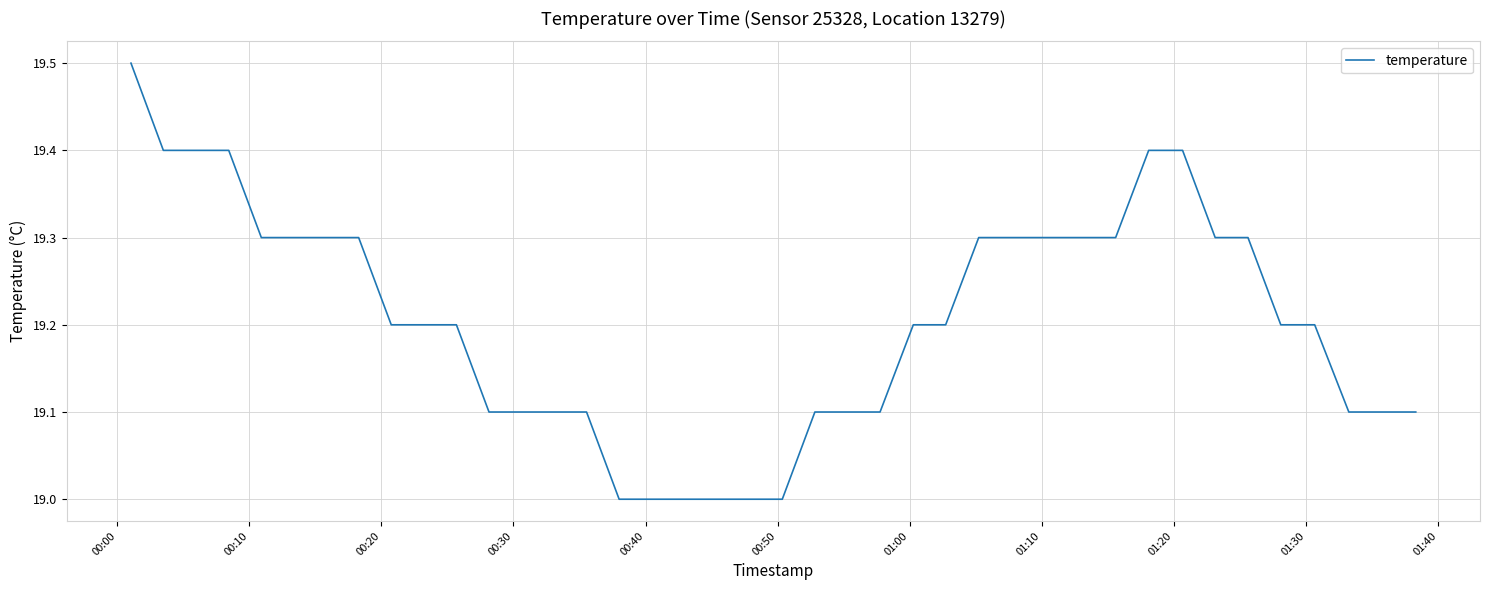

What is the smallest value displayed?

19.0